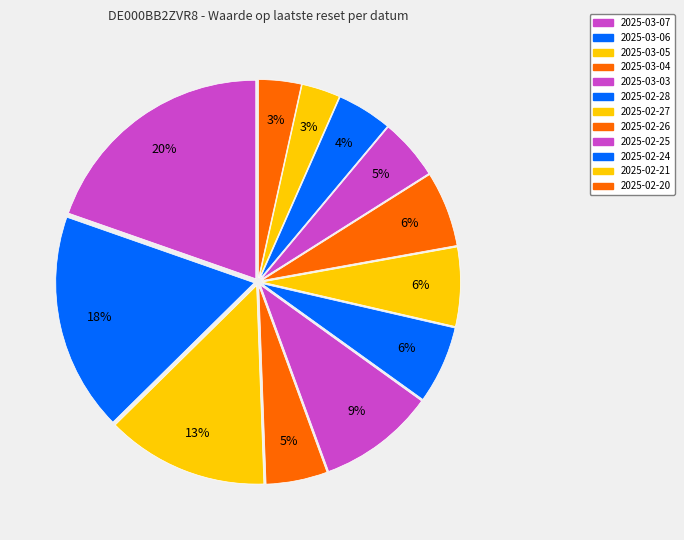

How many segments does this pie chart have?

12